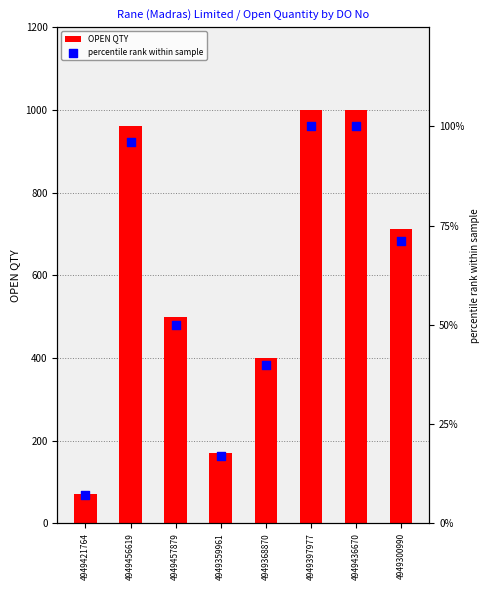

Is the value of OPEN QTY at 4949368870 greater than the value of percentile rank within sample at 4949436670?

Yes